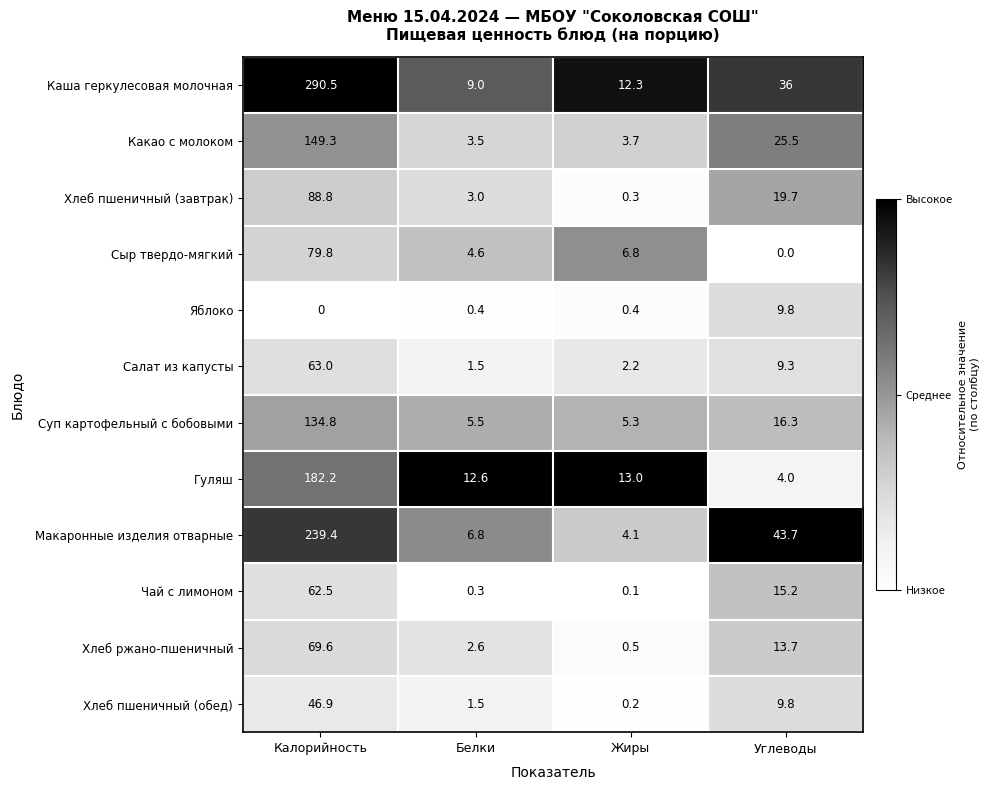

What is the sum of all Яблоко values?

10.6